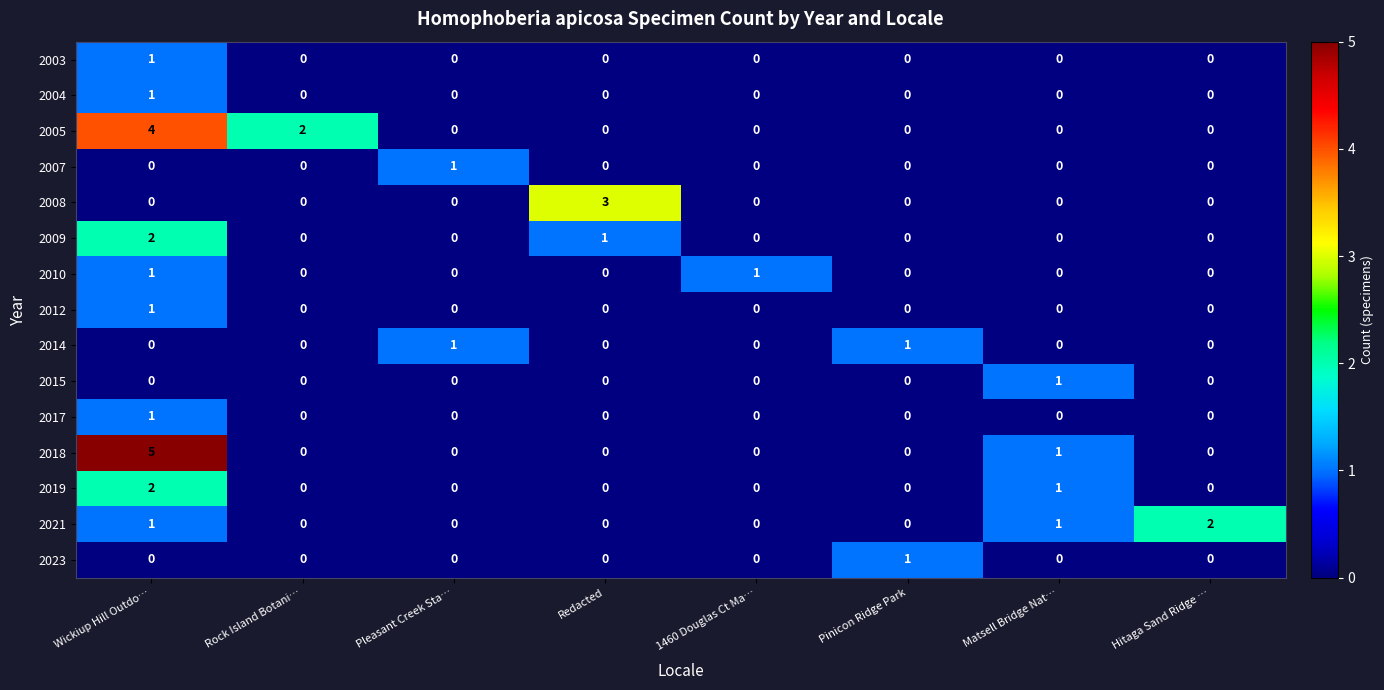

How many 2012 values are between 0 and 1?

8